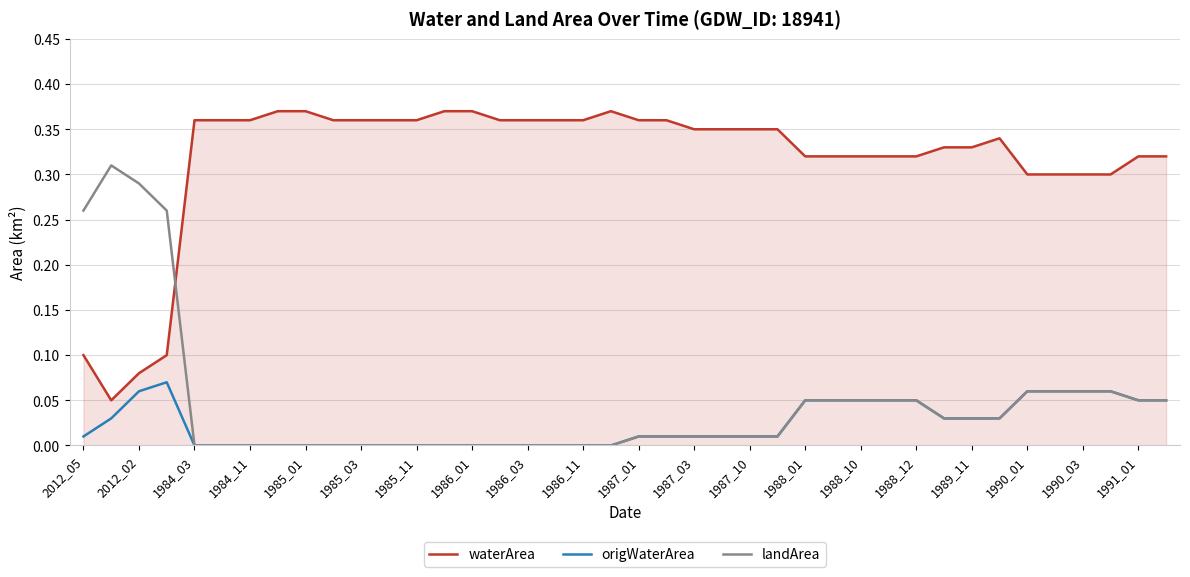

Rank the series by their maximum value, from highest to lowest.

waterArea, landArea, origWaterArea